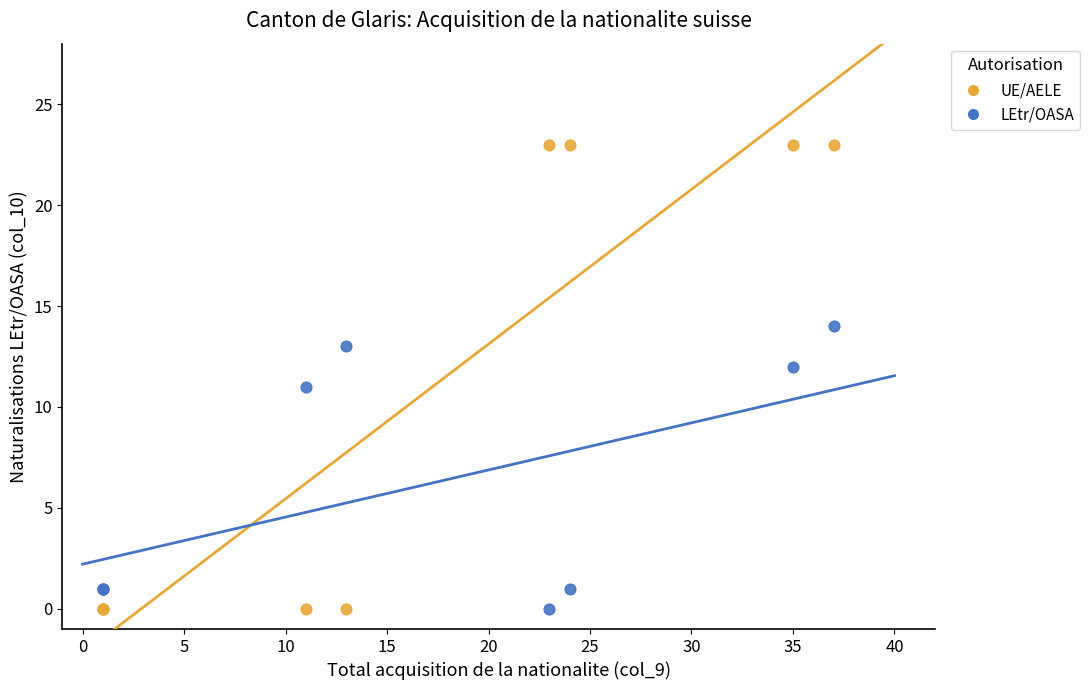

Which series has the widest spread of Y values?

UE/AELE